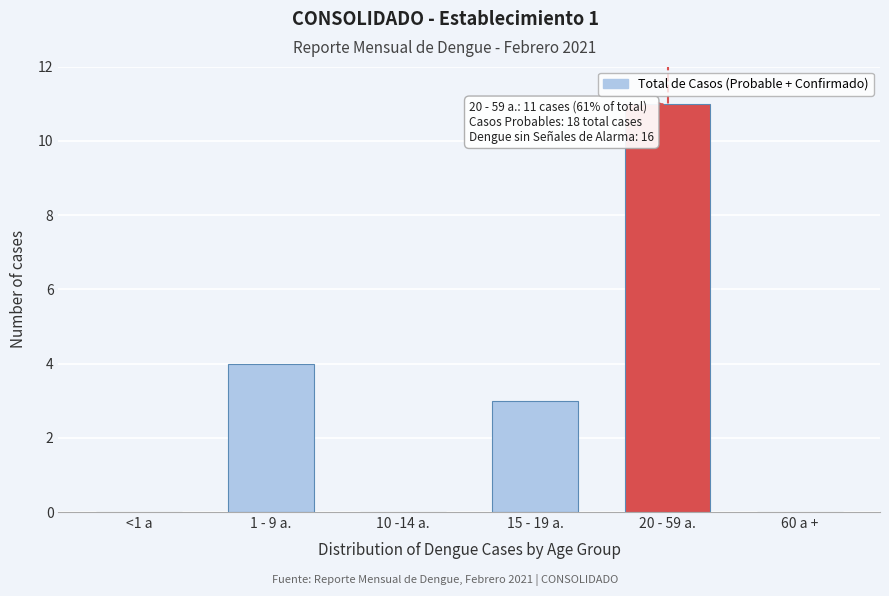

Reading left to right, list all the values displayed in this chart.

<1 a=0	1 - 9 a.=4	10 -14 a.=0	15 - 19 a.=3	20 - 59 a.=11	60 a +=0